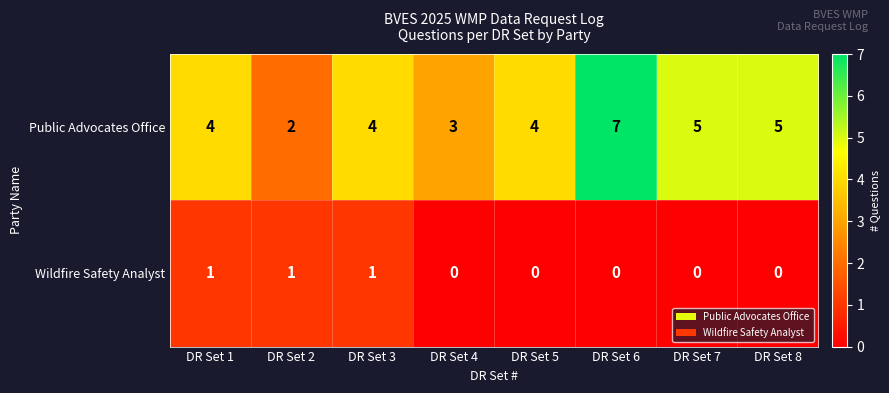

Reading left to right, what are all the values shown in this chart?

Public Advocates Office: DR Set 1=4	DR Set 2=2	DR Set 3=4	DR Set 4=3	DR Set 5=4	DR Set 6=7	DR Set 7=5	DR Set 8=5
Wildfire Safety Analyst: DR Set 1=1	DR Set 2=1	DR Set 3=1	DR Set 4=0	DR Set 5=0	DR Set 6=0	DR Set 7=0	DR Set 8=0